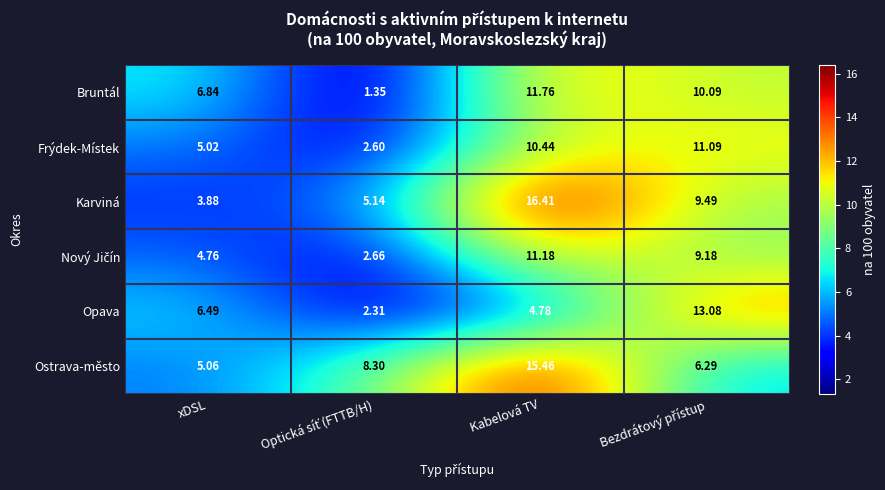

At which category is the sum across all series the highest?

Kabelová TV